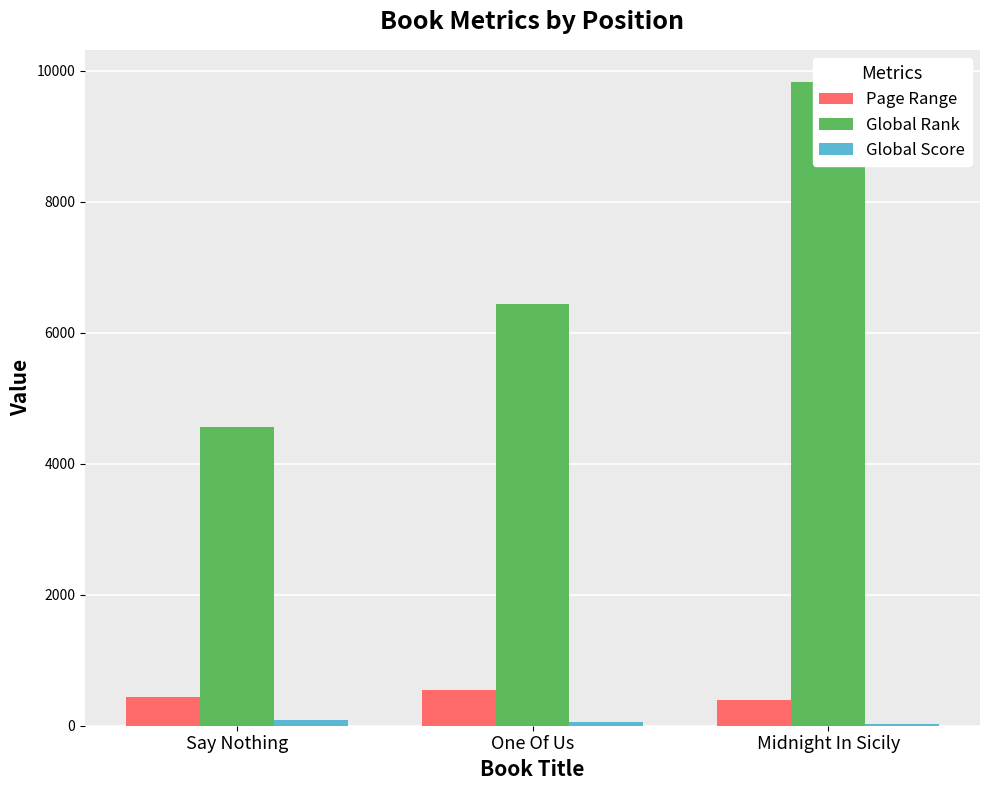

What is the sum of all Page Range values?

1385